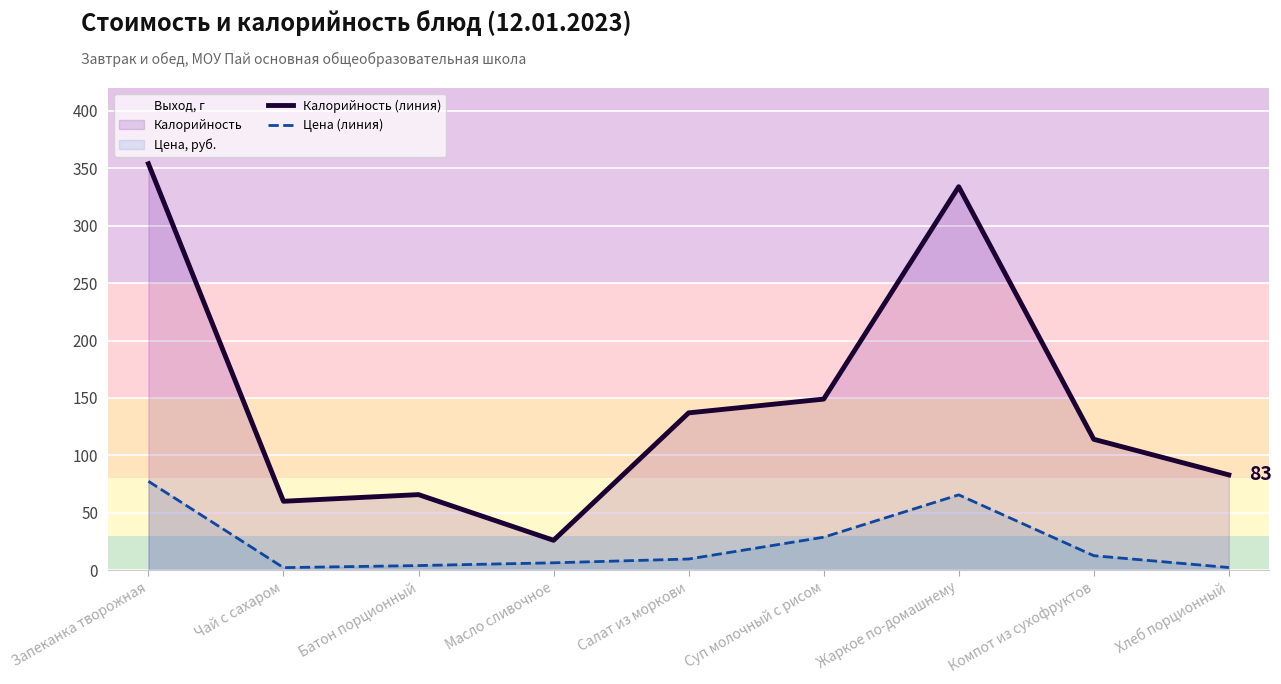

True or false: Цена (линия) and Калорийность (линия) intersect in this chart.

False